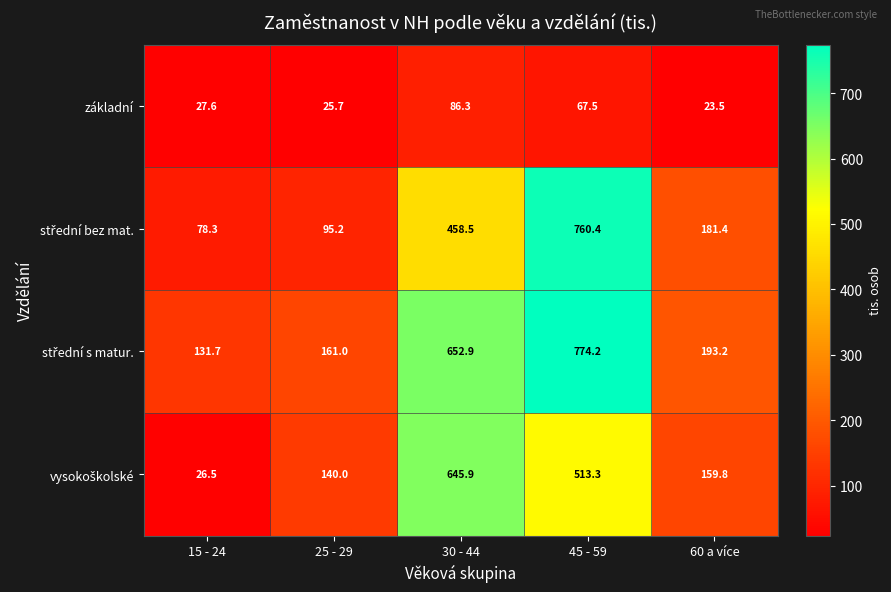

What is the difference between the highest and lowest values at 30 - 44?

566.6